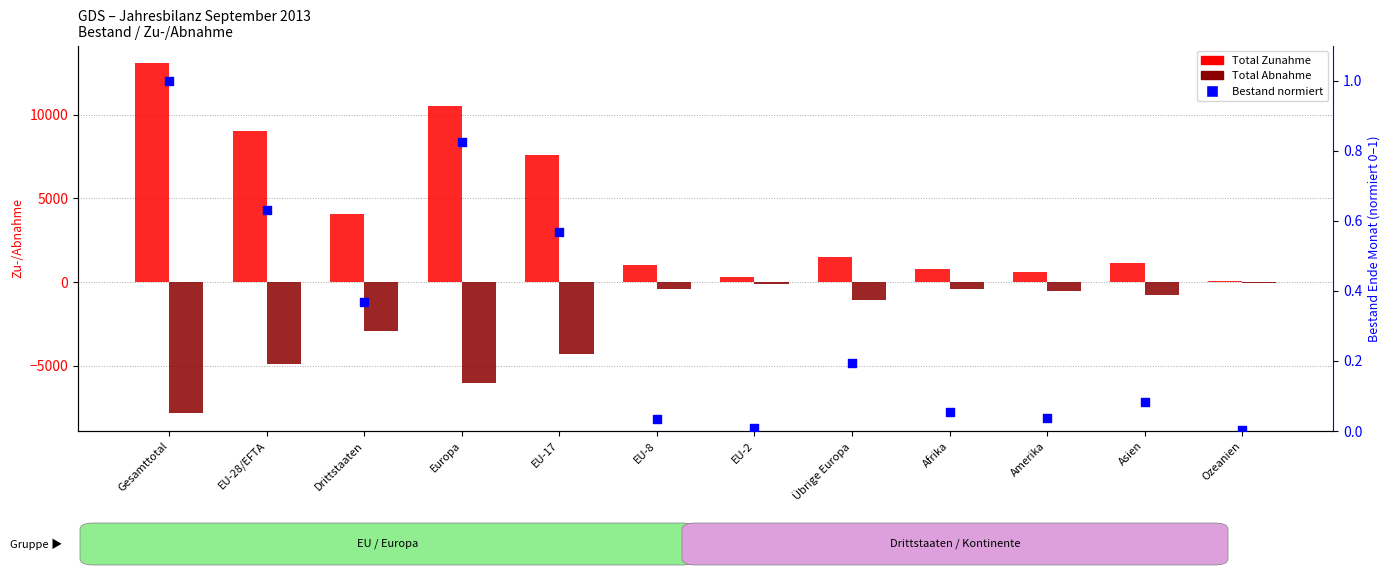

At how many categories does at least one series exceed -5248?

12